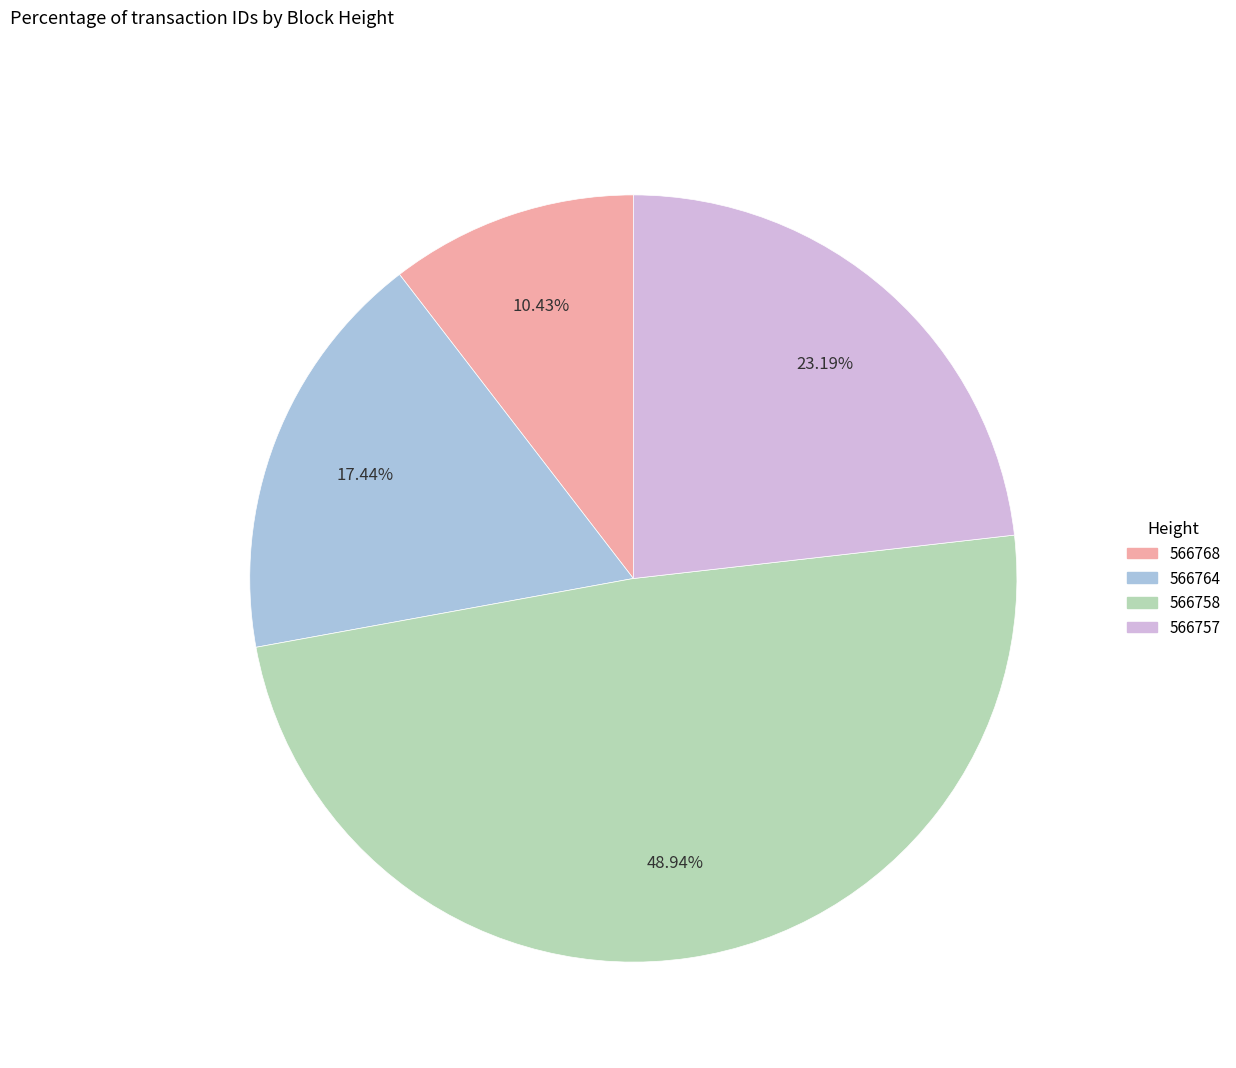

To the nearest percent, what percentage of the pie is 566764?

17%